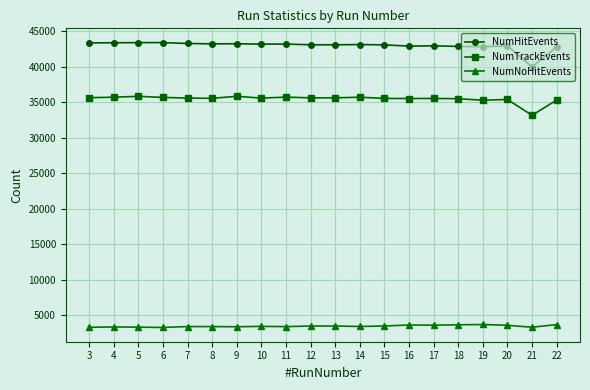

How many lines are shown in the chart?

3